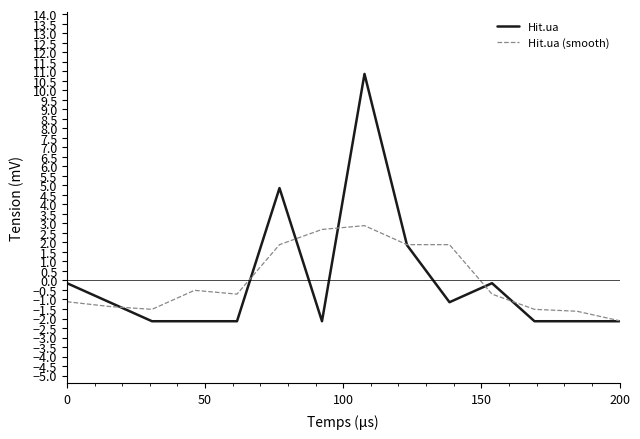

How many lines are shown in the chart?

2